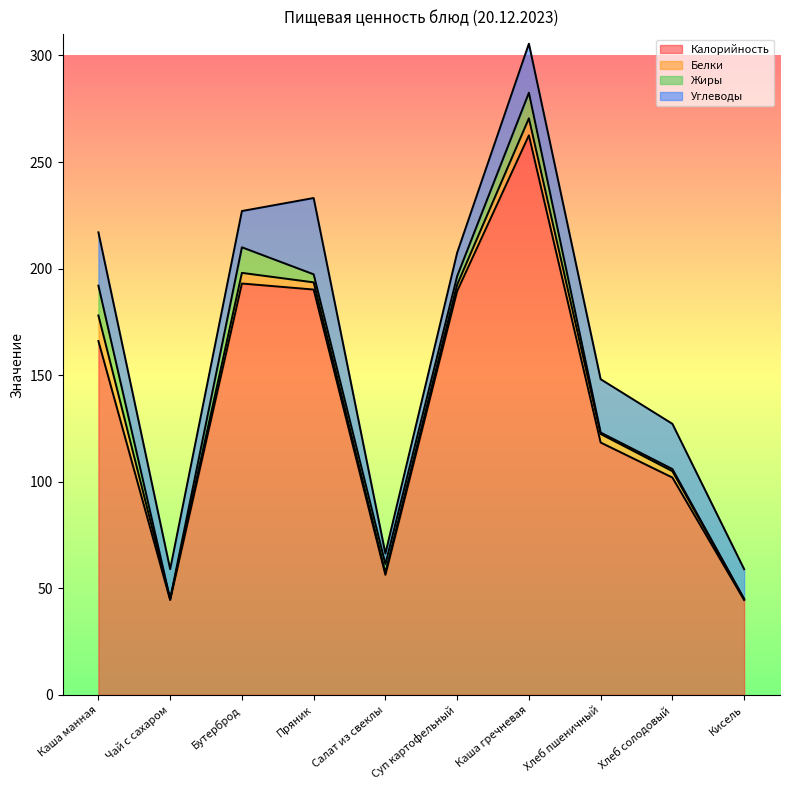

How many values in the Белки series are below 3?

3